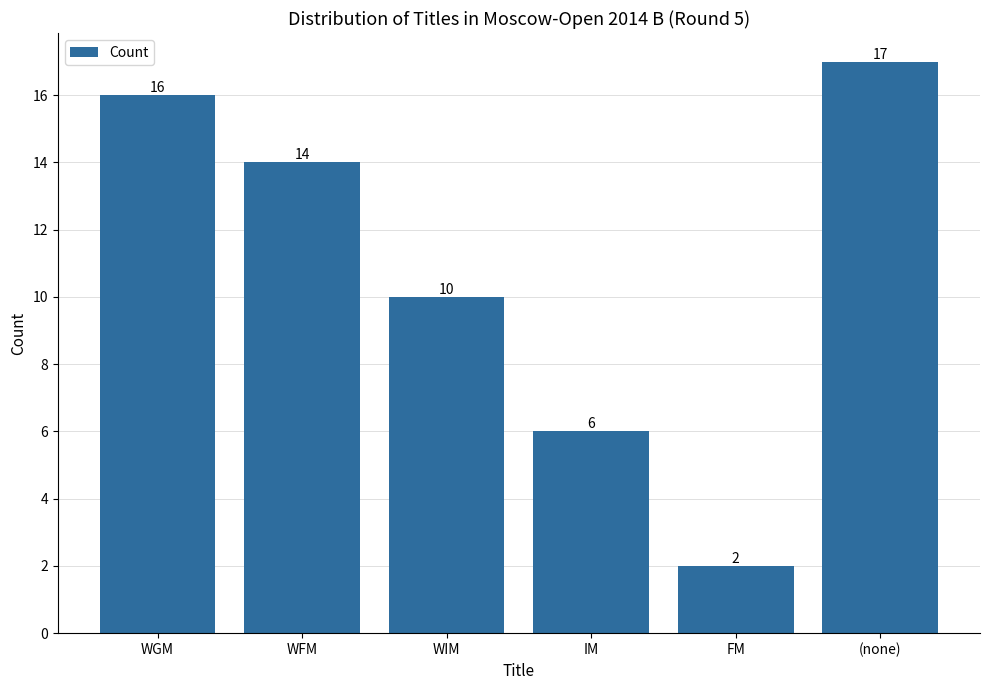

What position from the right is WGM?

6